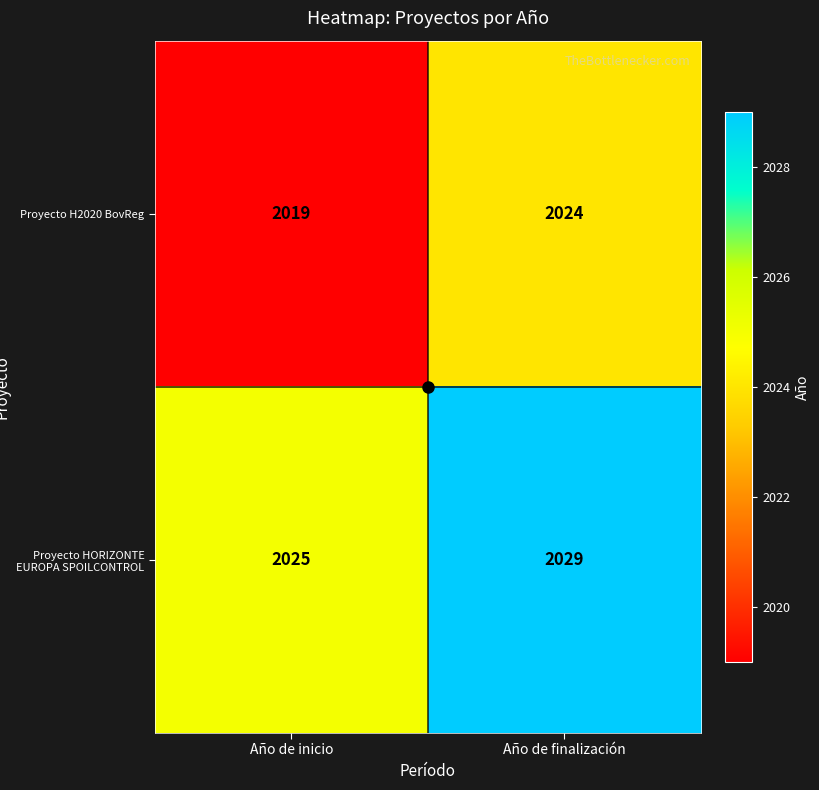

At Año de inicio, list the series in order from smallest to largest.

Proyecto H2020 BovReg, Proyecto HORIZONTE EUROPA SPOILCONTROL